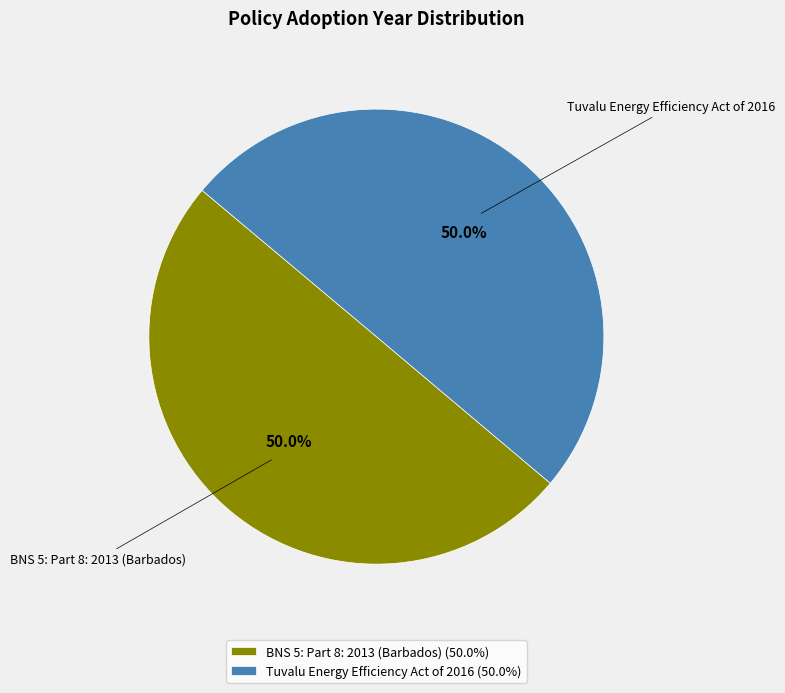

Combined, what portion of the pie is Tuvalu Energy Efficiency Act of 2016 and BNS 5: Part 8: 2013 (Barbados)?

100.0%